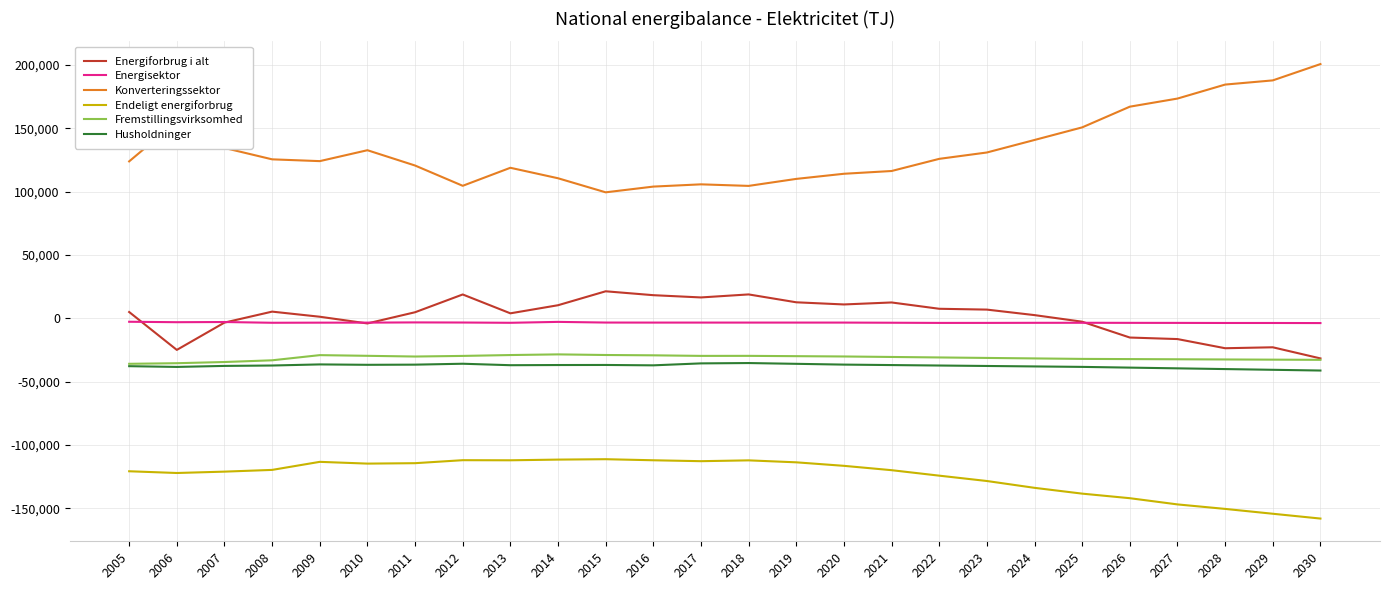

True or false: Energiforbrug i alt and Endeligt energiforbrug cross at least once.

False